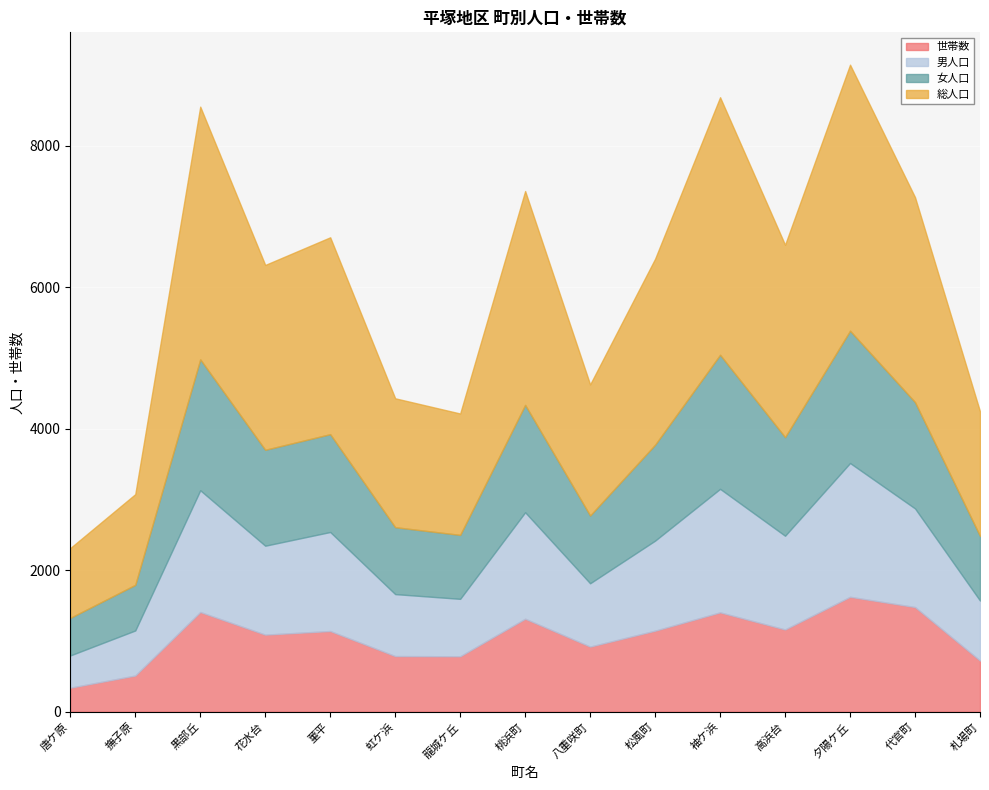

Reading left to right, transcribe all the data shown in this chart.

世帯数: 唐ケ原=340	撫子原=512	黒部丘=1410	花水台=1090	菫平=1141	虹ケ浜=787	龍城ケ丘=784	桃浜町=1315	八重咲町=921	松風町=1146	袖ケ浜=1405	高浜台=1163	夕陽ケ丘=1625	代官町=1480	札場町=724
男人口: 唐ケ原=456	撫子原=637	黒部丘=1721	花水台=1257	菫平=1400	虹ケ浜=876	龍城ケ丘=812	桃浜町=1505	八重咲町=895	松風町=1273	袖ケ浜=1746	高浜台=1325	夕陽ケ丘=1891	代官町=1394	札場町=848
女人口: 唐ケ原=531	撫子原=645	黒部丘=1851	花水台=1356	菫平=1383	虹ケ浜=946	龍城ケ丘=904	桃浜町=1518	八重咲町=958	松風町=1356	袖ケ浜=1895	高浜台=1394	夕陽ケ丘=1870	代官町=1503	札場町=913
総人口: 唐ケ原=987	撫子原=1282	黒部丘=3572	花水台=2613	菫平=2783	虹ケ浜=1822	龍城ケ丘=1716	桃浜町=3023	八重咲町=1853	松風町=2629	袖ケ浜=3641	高浜台=2719	夕陽ケ丘=3761	代官町=2897	札場町=1761